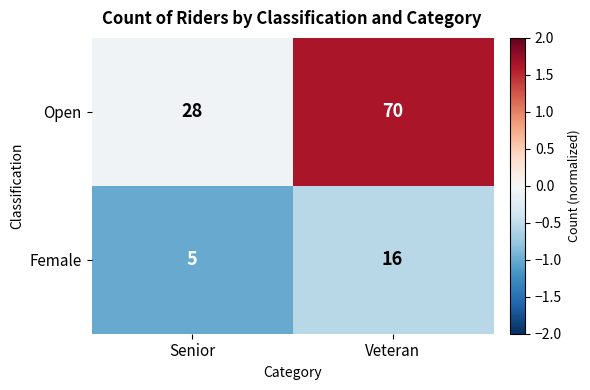

Count the number of categories in the chart.

2